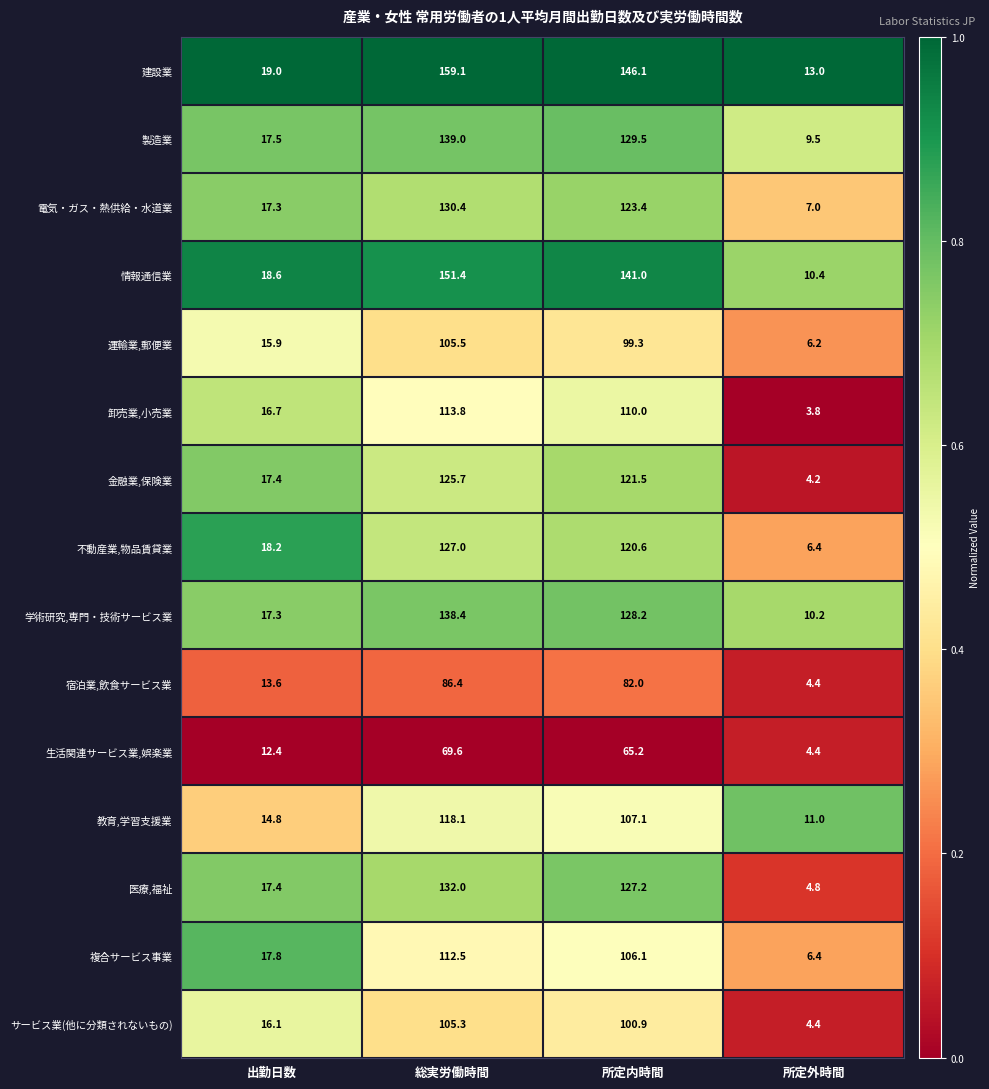

Is it true that 電気・ガス・熱供給・水道業 equals 123.4 at 所定内時間?

True